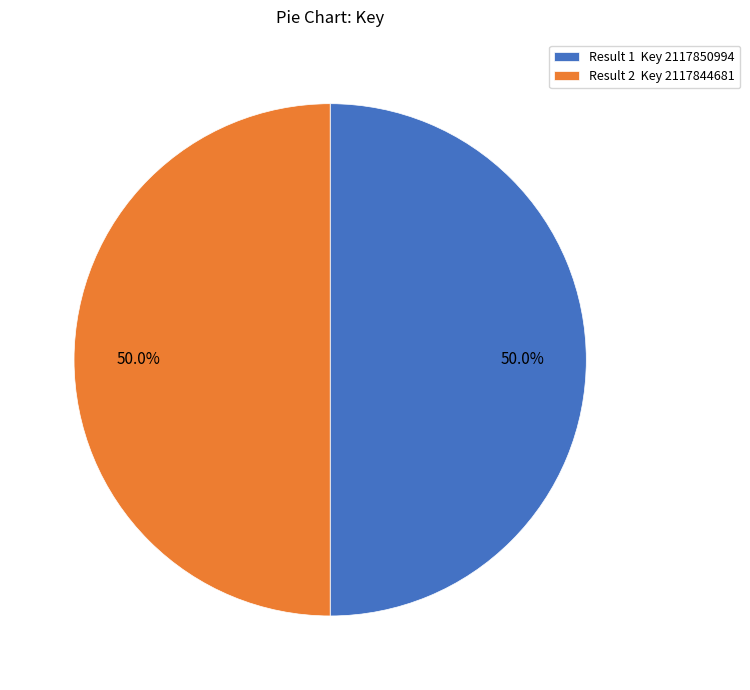

Do Result 2 Key 2117844681 and Result 1 Key 2117850994 together represent more than half of the pie?

Yes